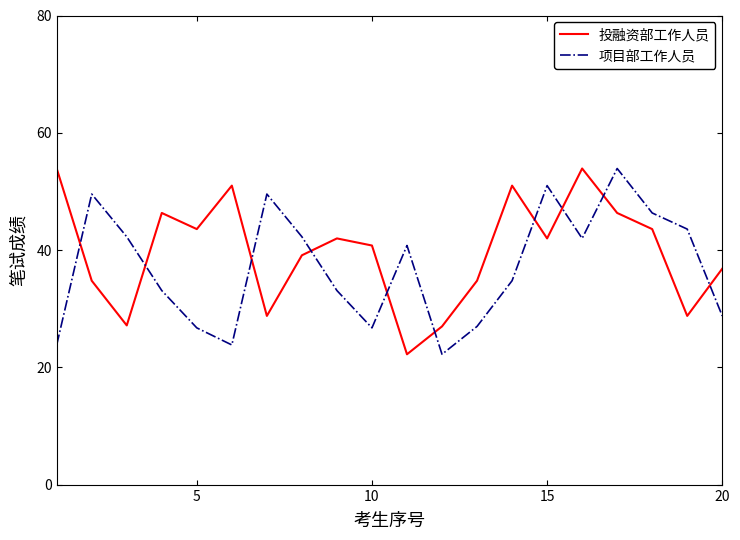

What is the difference between the maximum and minimum values in the 项目部工作人员 series?

31.7